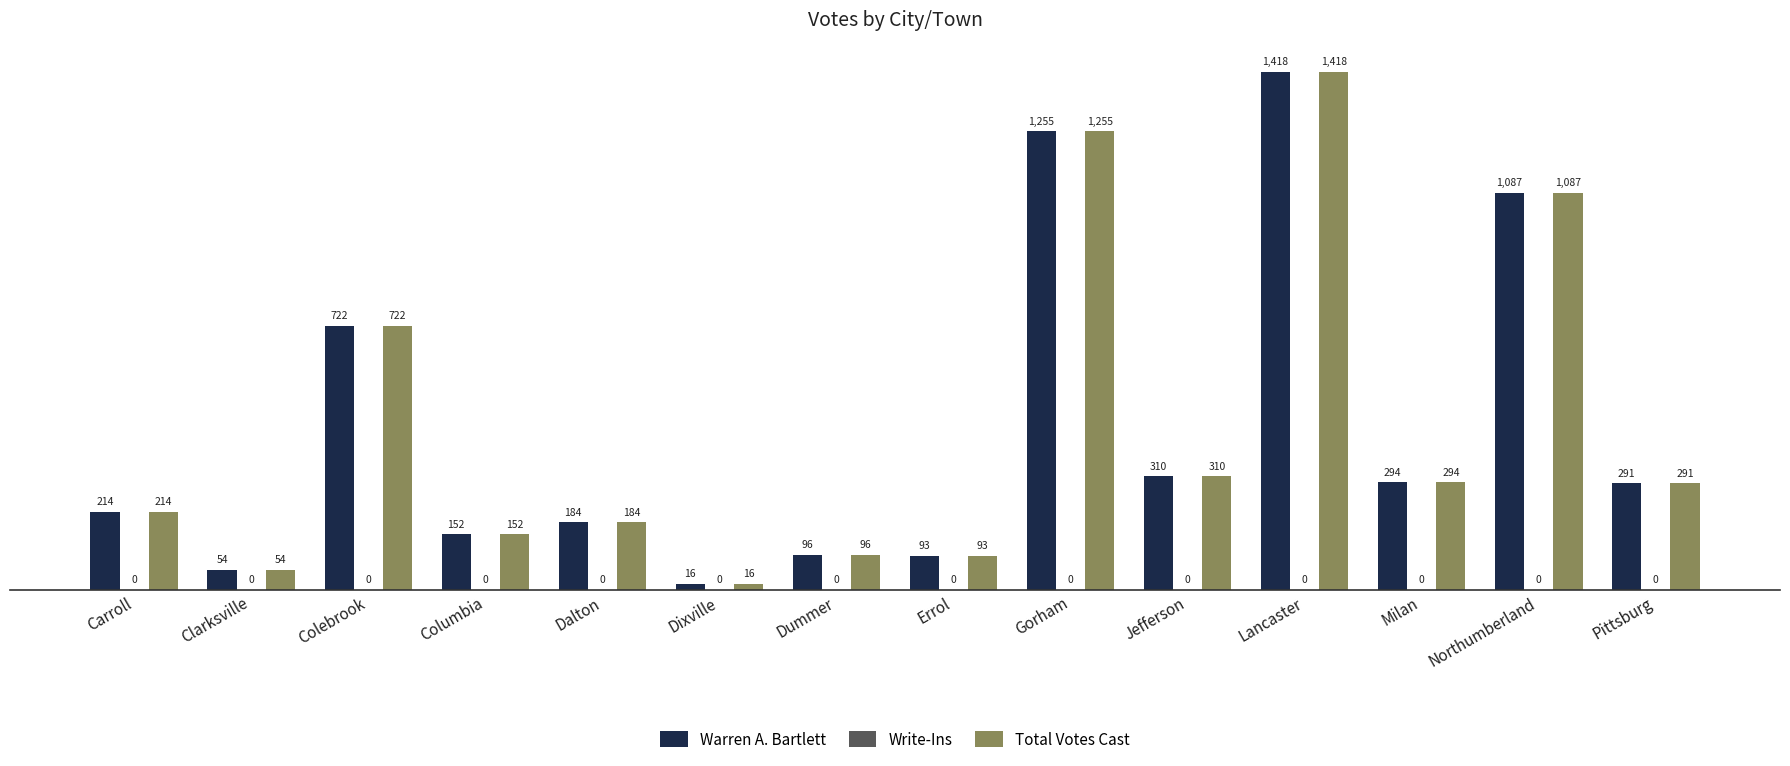

Are the bars grouped side by side (vs. stacked)?

Yes